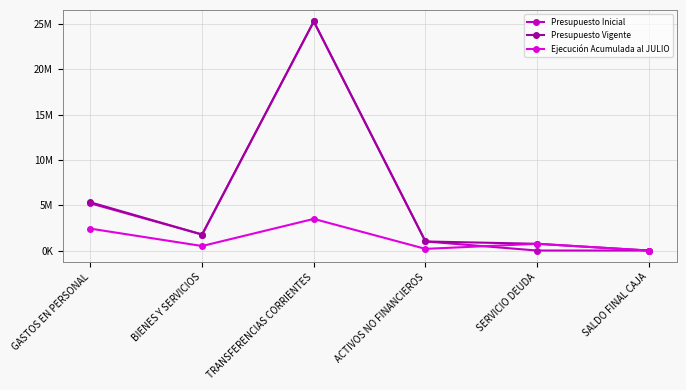

What are all the series names shown in the legend?

Presupuesto Inicial, Presupuesto Vigente, Ejecución Acumulada al JULIO